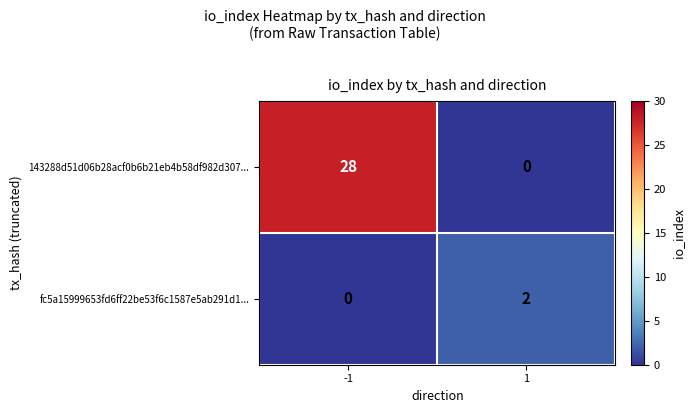

Reading left to right, transcribe all the data shown in this chart.

143288d51d06b28acf0b6b21eb4b58df982d307...: 28	0
fc5a15999653fd6ff22be53f6c1587e5ab291d1...: 0	2